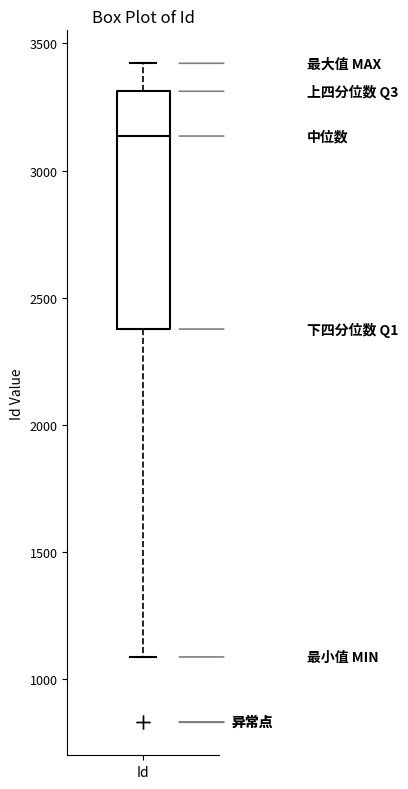

Read this box plot against the y-axis: the position of the median line, the range covered by the box, and the ends of both whiskers. The values are not printed on the chart, so give them approximately, as read against the axis.

median 3150, box 2400 to 3300, whiskers 1100 to 3400